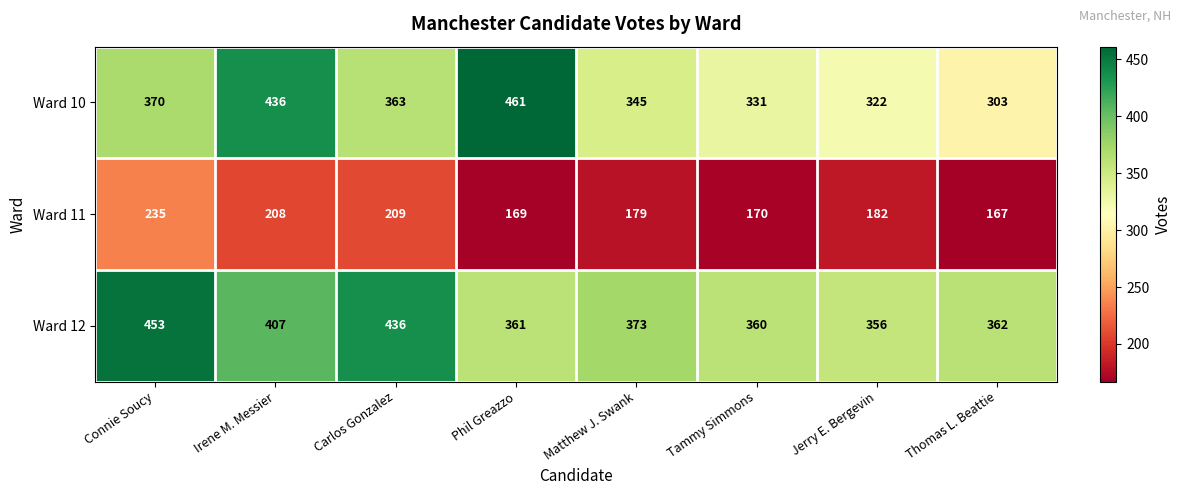

What is the total value across all series at Tammy Simmons?

861